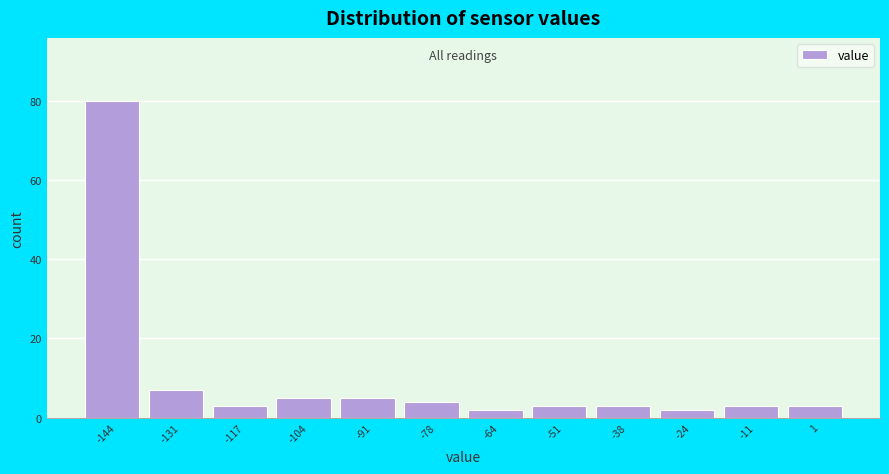

Reading left to right, extract all data points from this chart.

-144=80	-131=7	-117=3	-104=5	-91=5	-78=4	-64=2	-51=3	-38=3	-24=2	-11=3	1=3